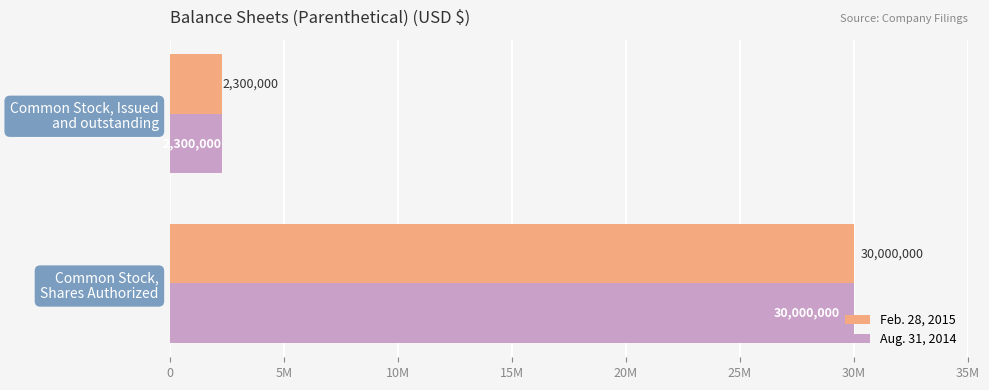

What are all the series names shown in the legend?

Feb. 28, 2015, Aug. 31, 2014